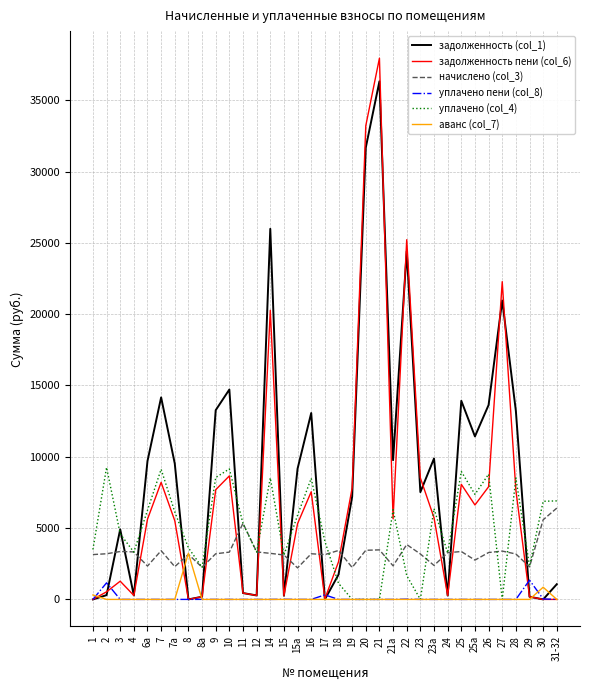

Which series has the widest spread of values?

задолженность пени (col_6)